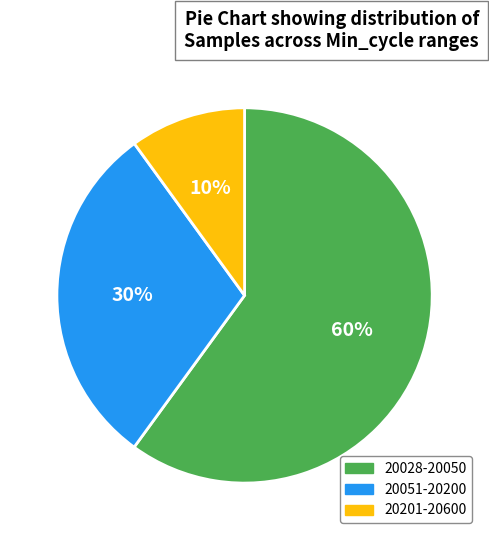

To the nearest percent, what is the difference between the largest and smallest slice percentages?

50%